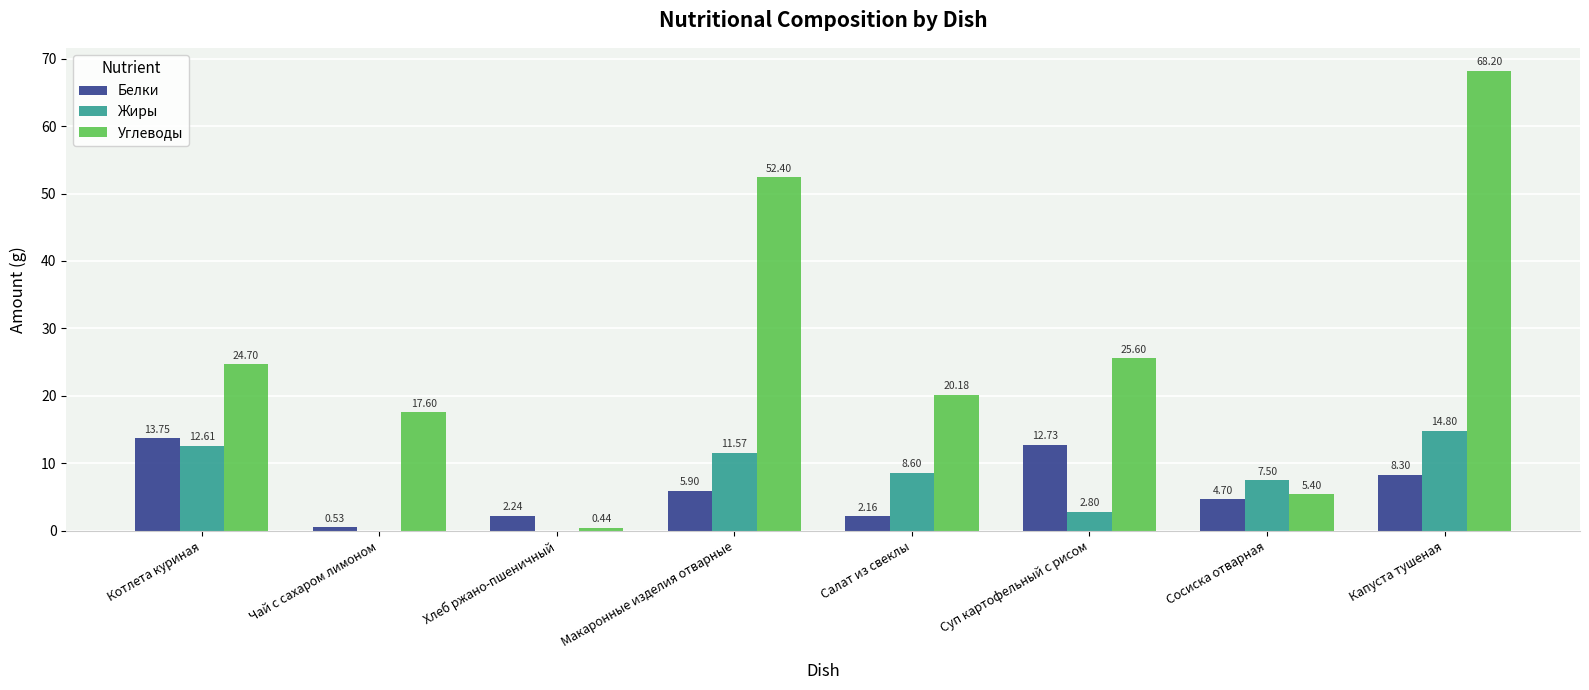

True or false: Белки has a value of 3.9 at Капуста тушеная.

False